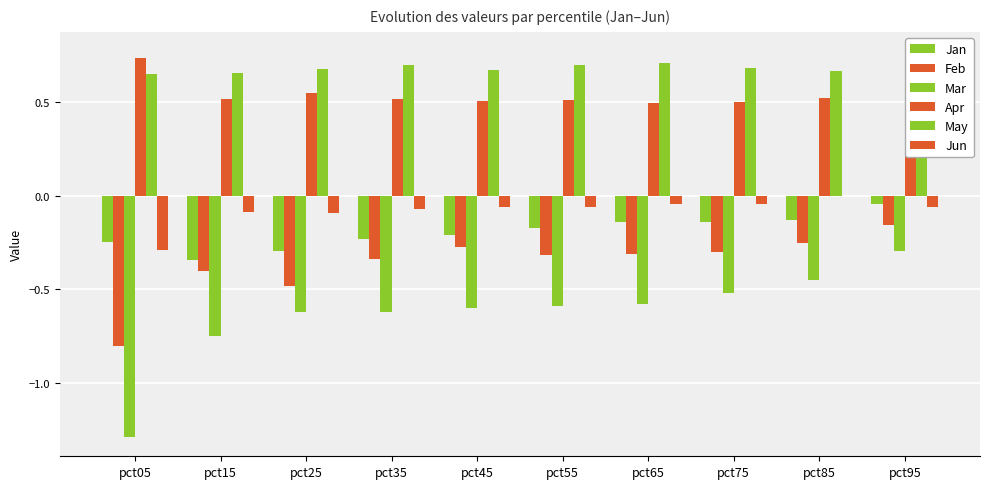

True or false: Jun has a value of -0.1 at pct05.

False